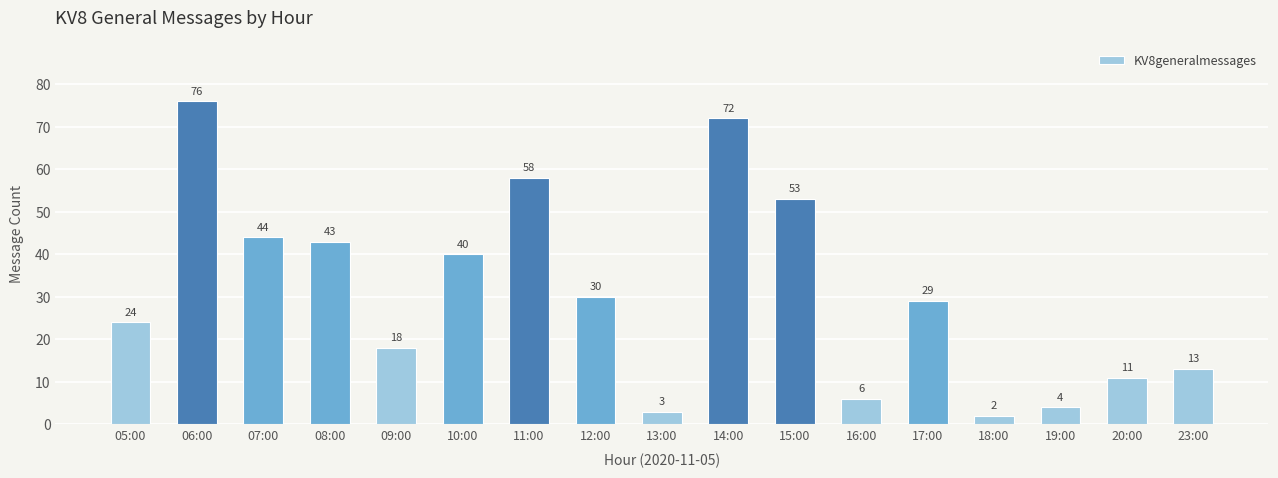

What is the value of the 3rd bar from the left?

44